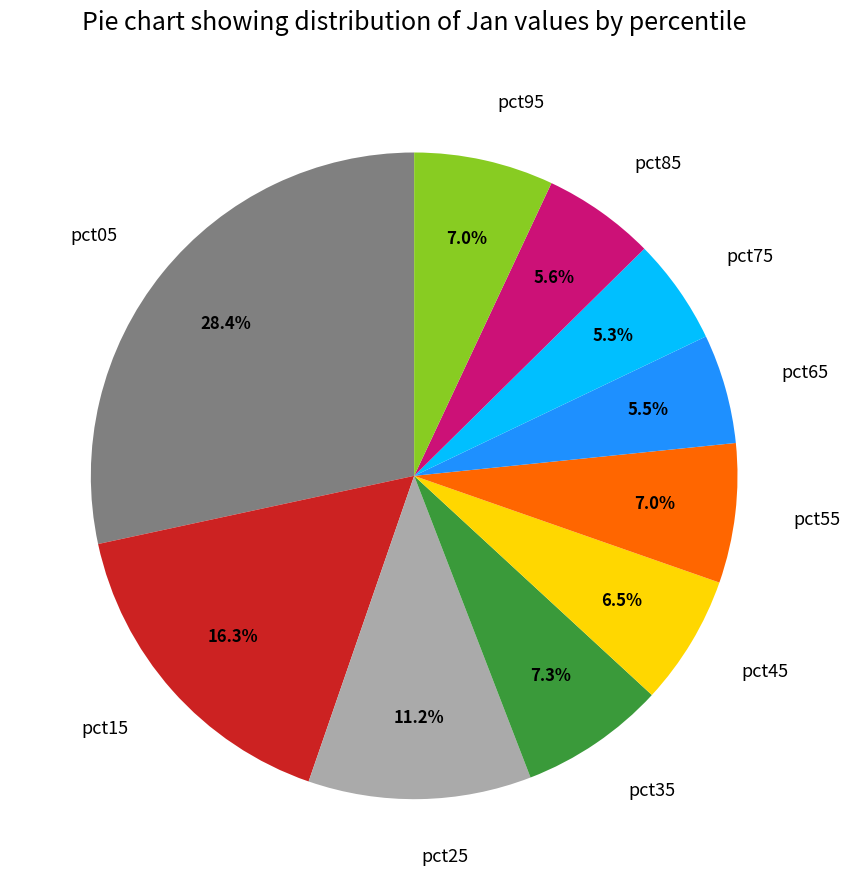

Is there any slice that represents more than half of the pie?

No